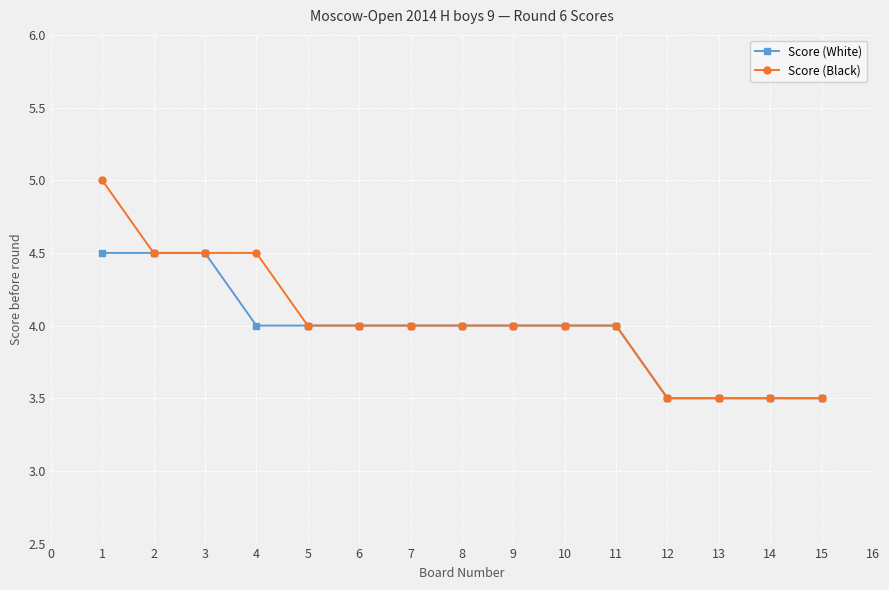

At which label does Score (Black) first exceed 4?

1